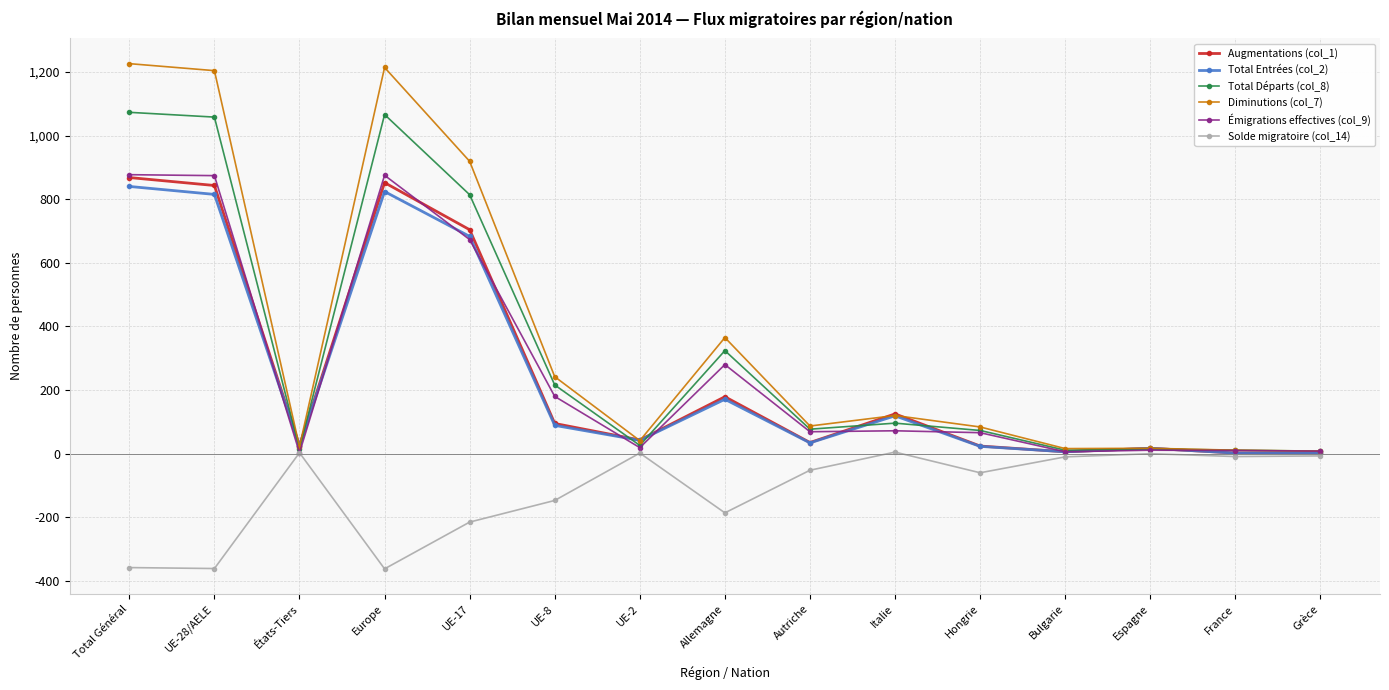

What is the value of the Solde migratoire (col_14) point at the 7th from the left?

2